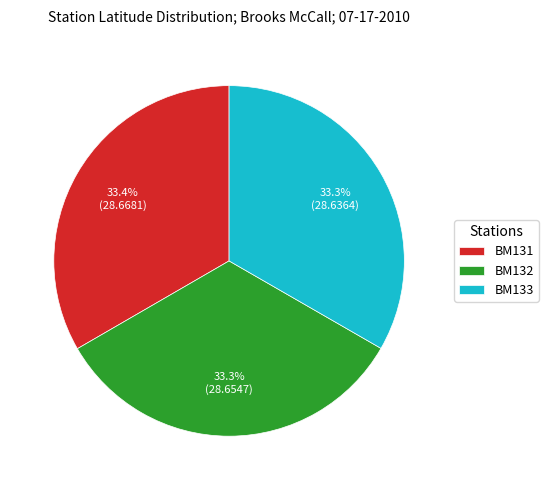

How much of the chart is everything except BM133?

66.7%